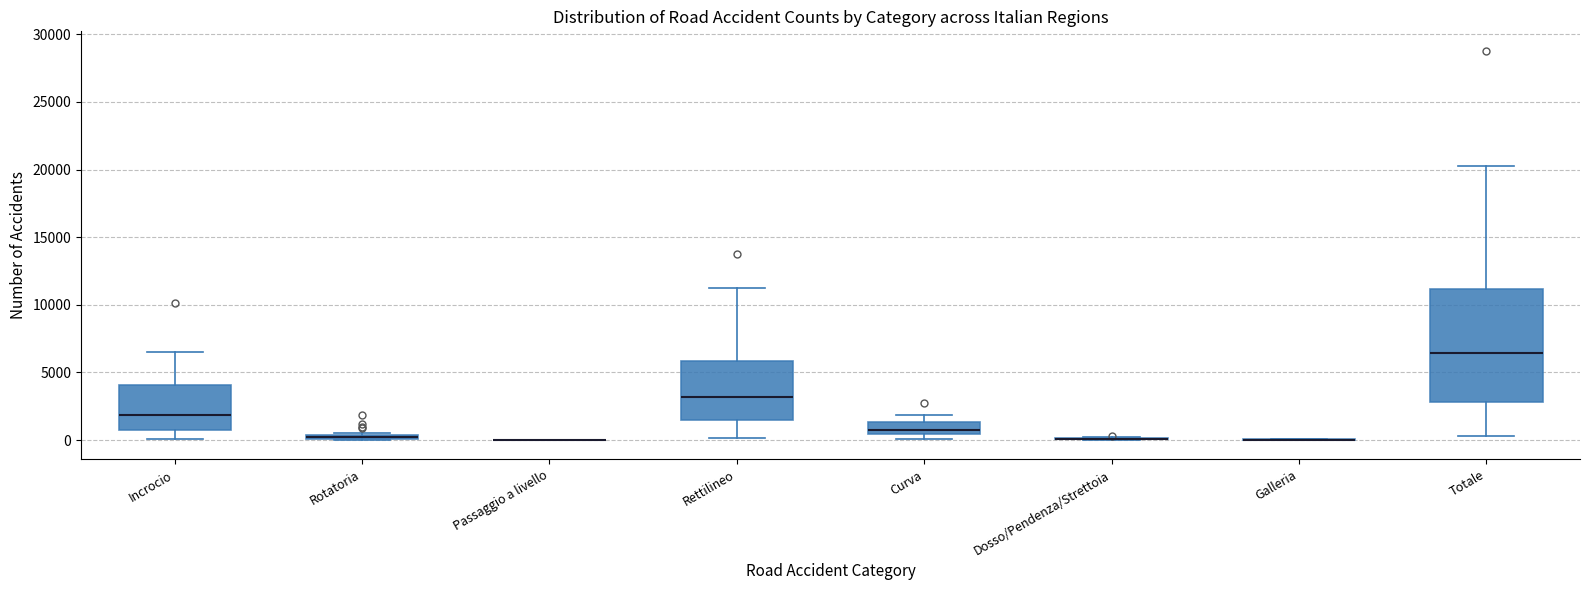

Where does the upper whisker of the box for Totale end on the y-axis? The values are not printed on the chart, so give them approximately, as read against the axis.

20500